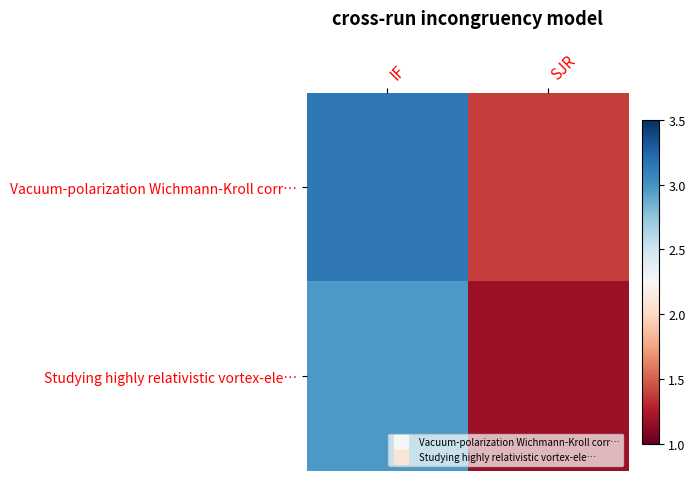

Which series has the largest total across all categories?

Vacuum-polarization Wichmann-Kroll corr…